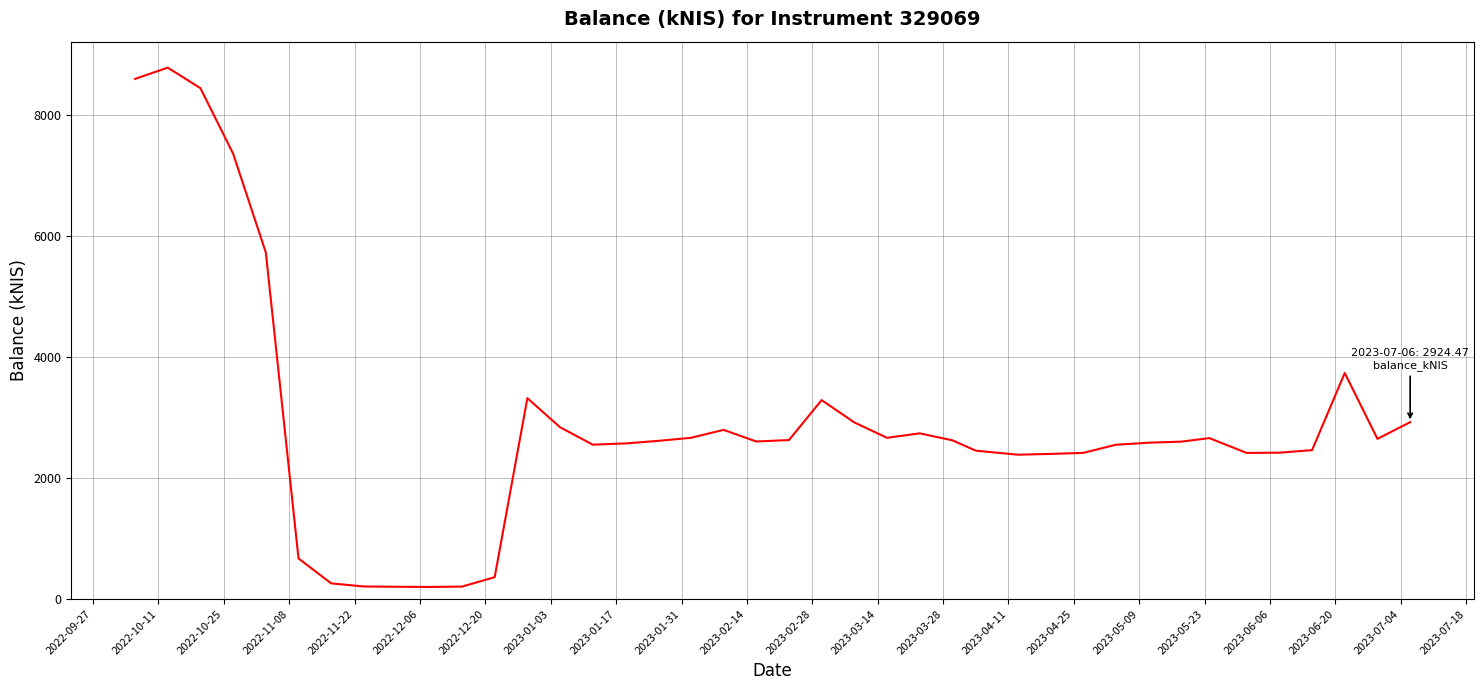

What is the difference between the maximum and minimum values?

8584.0